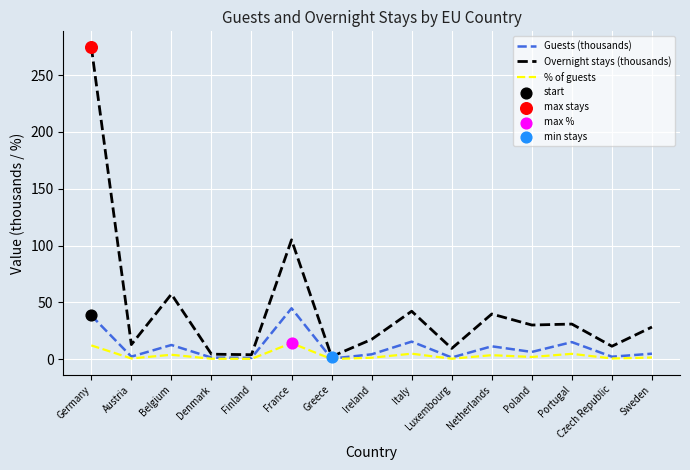

Which series has the largest total across all categories?

Overnight stays (thousands)